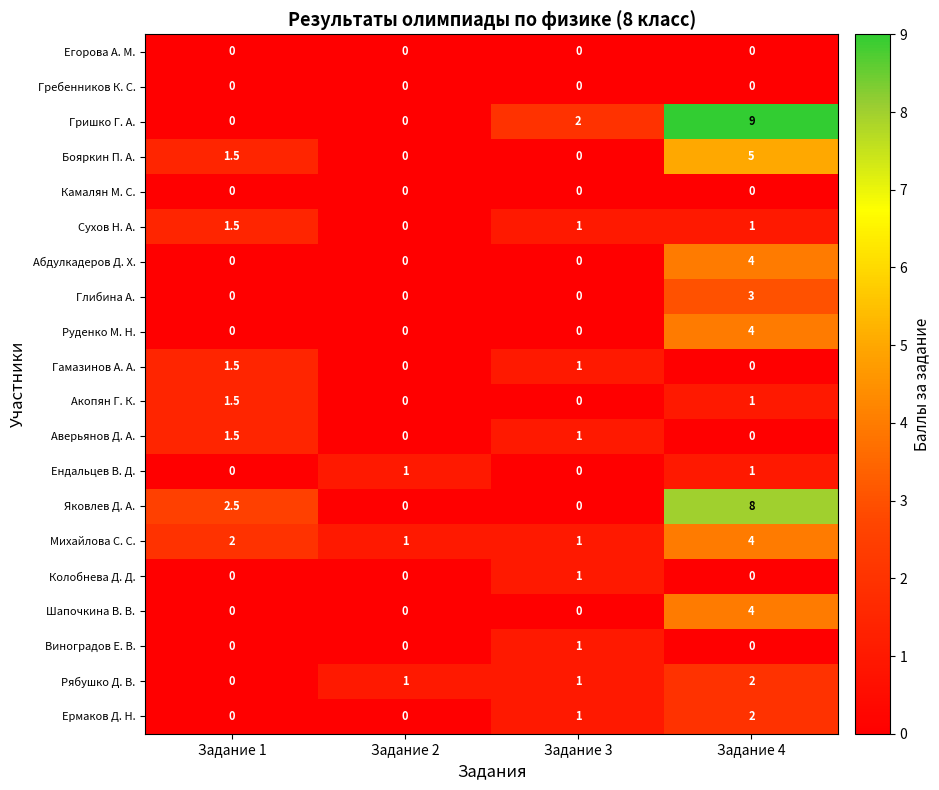

What is the maximum value for Яковлев Д. А.?

8.0